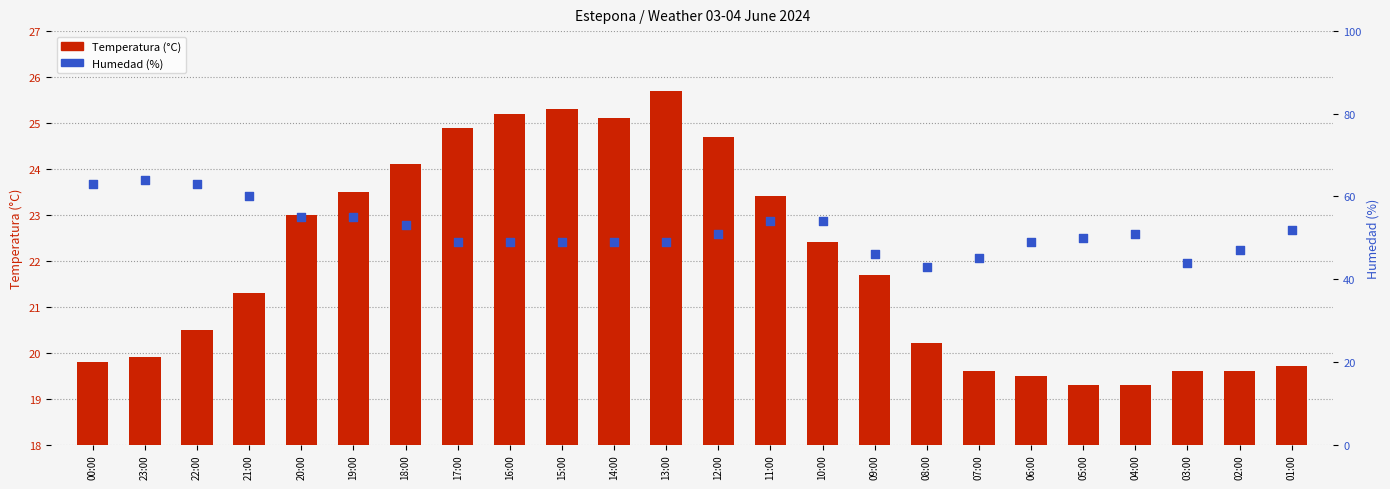

Is the value of Temperatura (°C) at 05:00 greater than the value of Humedad (%) at 14:00?

No